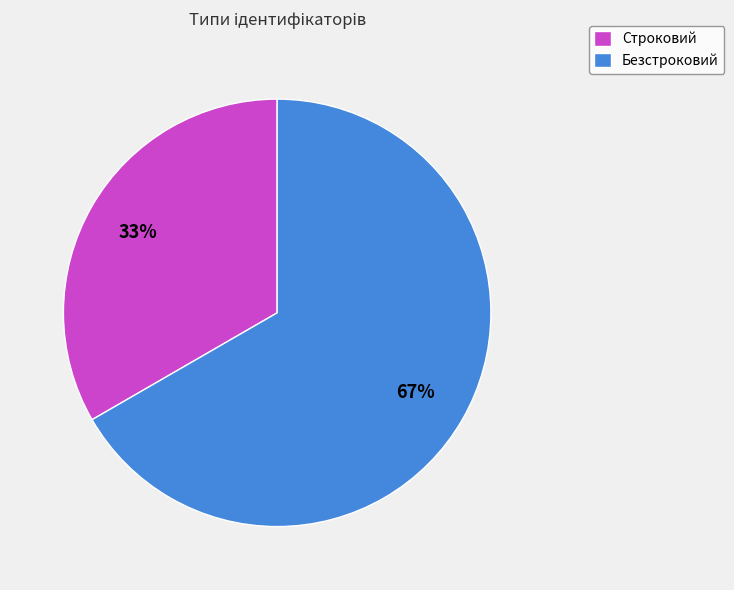

To the nearest percent, what is the combined percentage of Строковий and Безстроковий?

100%